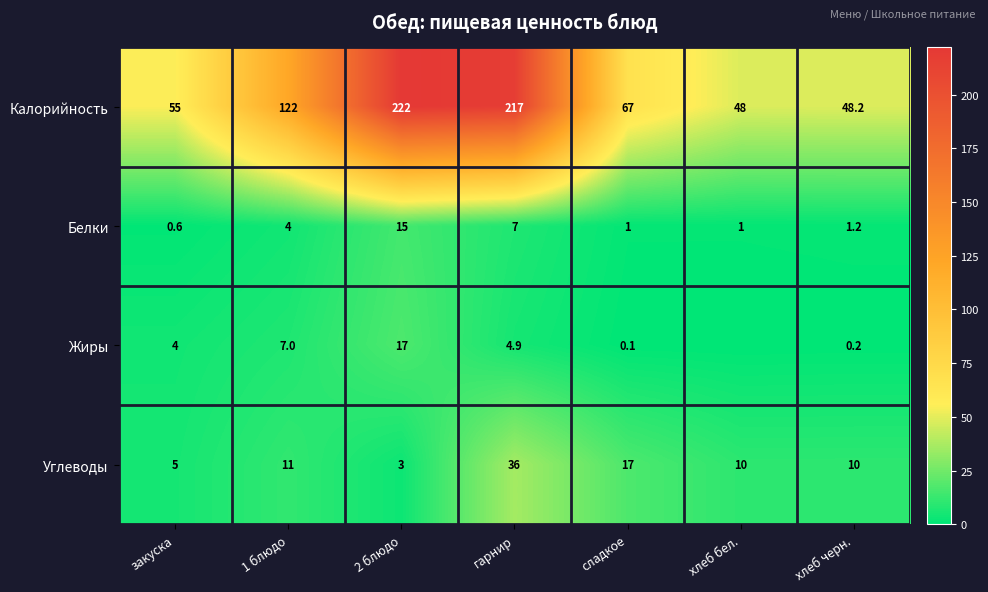

Rank the series at 1 блюдо from lowest to highest value.

Белки, Жиры, Углеводы, Калорийность